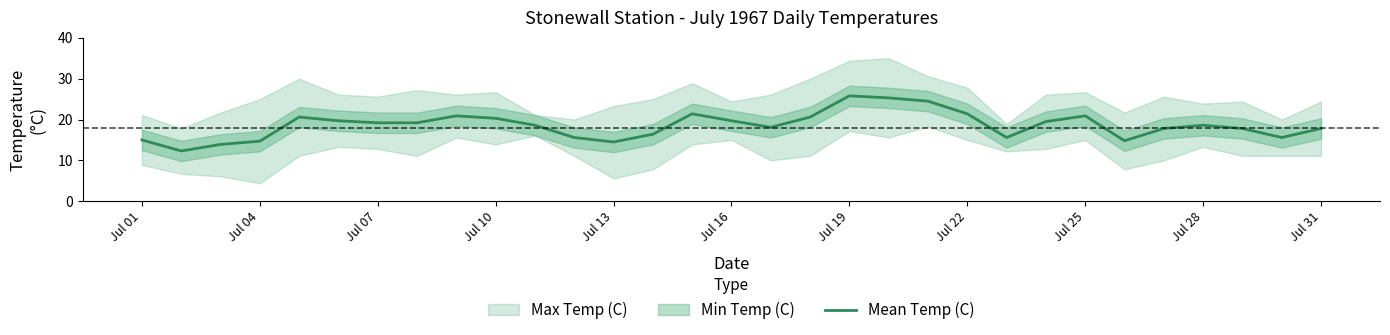

Is it true that Mean Temp (C) equals 25.8 at Jul 19?

True